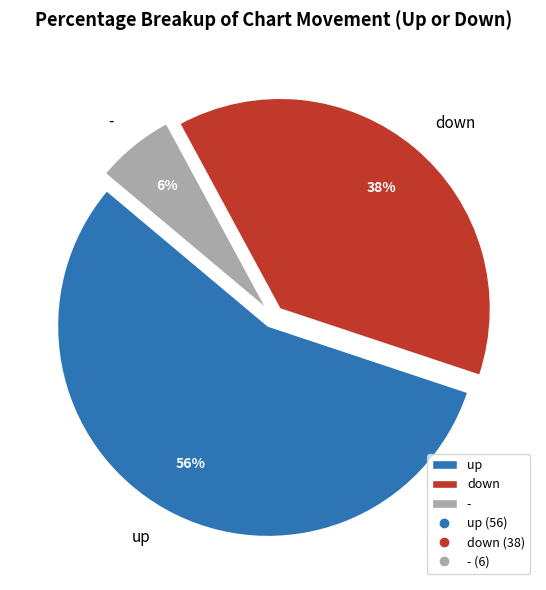

Which has a higher value, - or down?

down